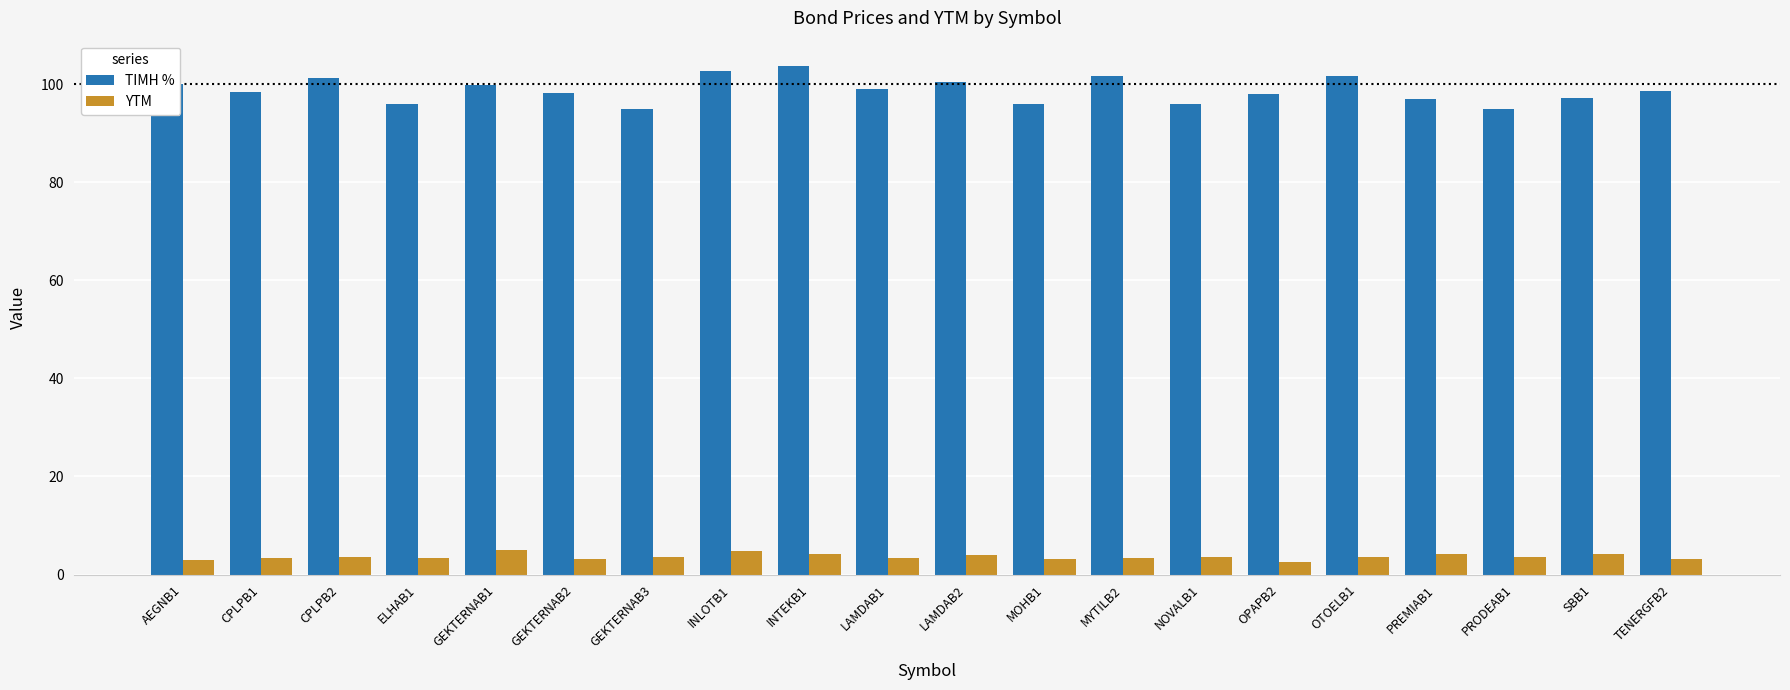

What is the difference between the maximum and minimum values in the ΤΙΜΗ % series?

8.7